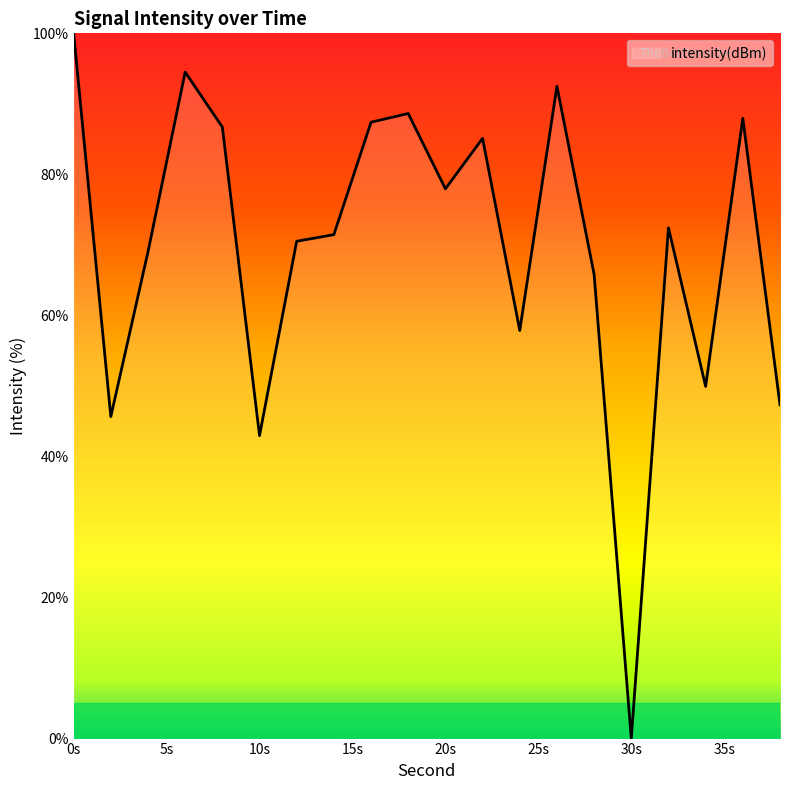

What is the maximum value shown in the chart?

100.0